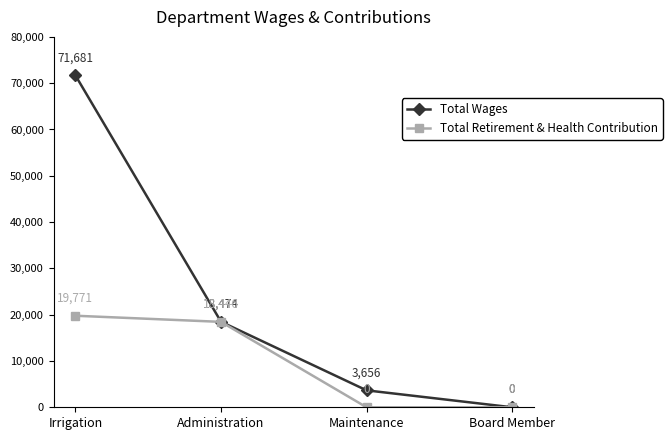

What are all the series names shown in the legend?

Total Wages, Total Retirement & Health Contribution